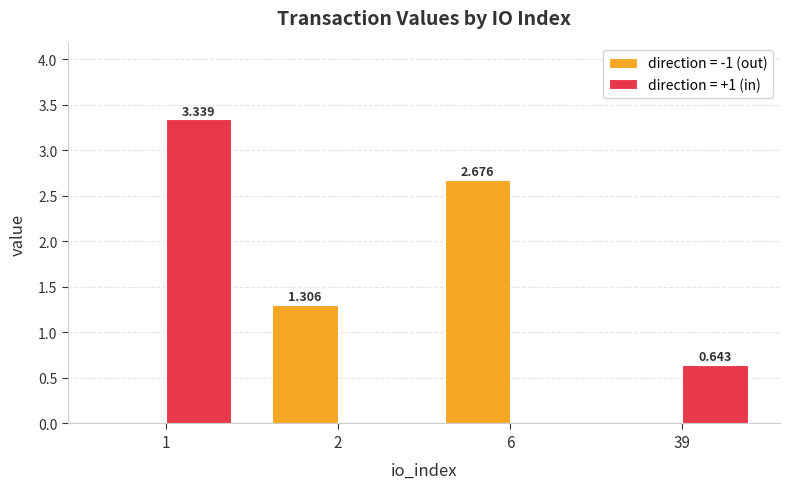

Does the chart contain stacked bars?

No